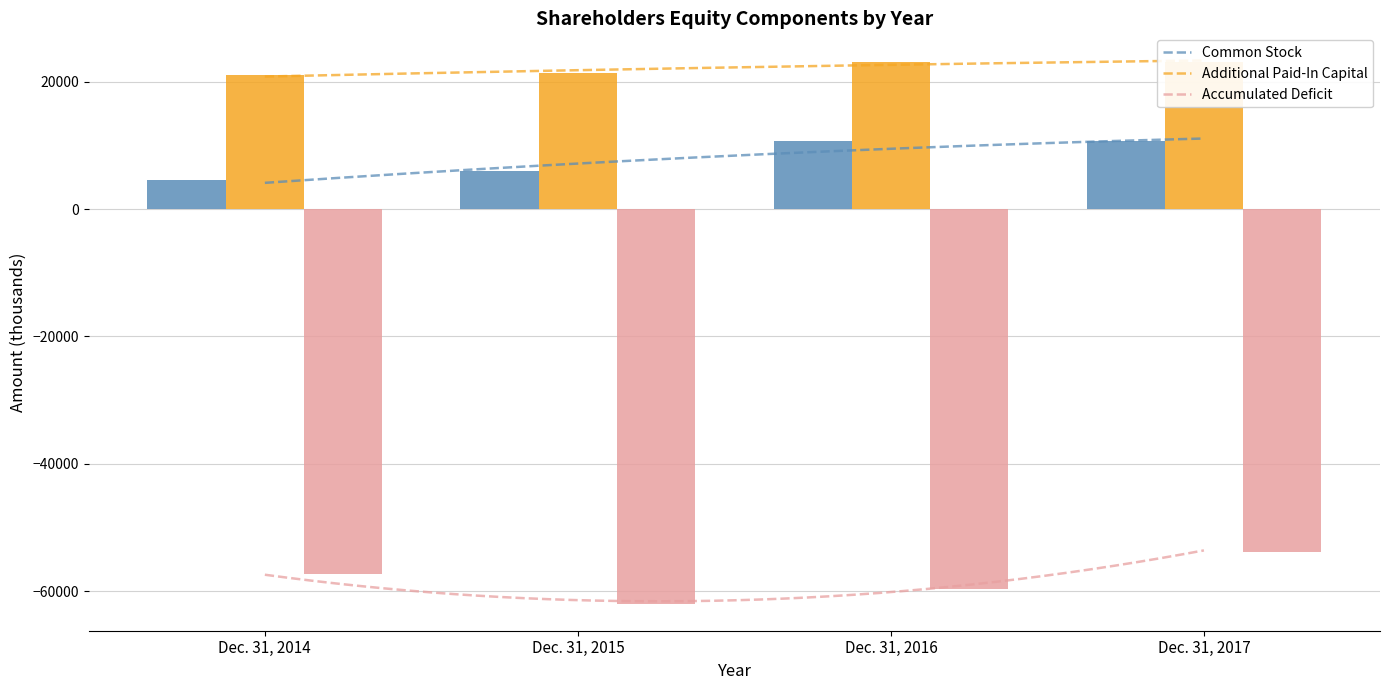

List the series in order of their peak value, highest first.

Additional Paid-In Capital, Common Stock, Accumulated Deficit